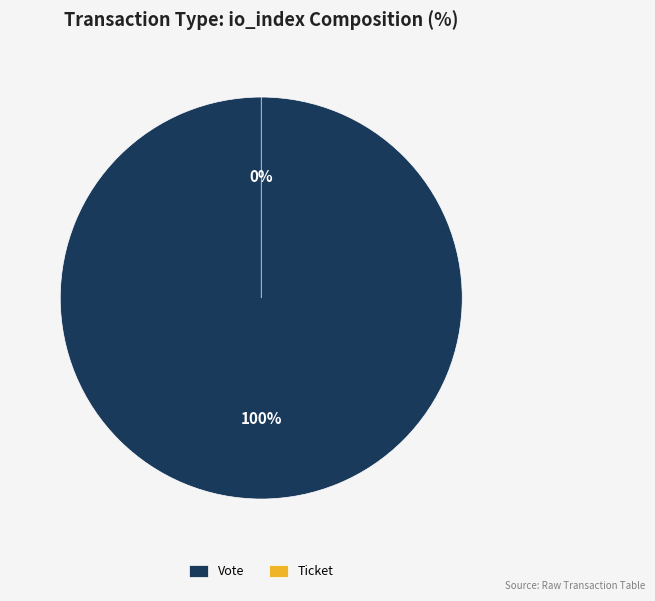

What is the majority slice?

Vote